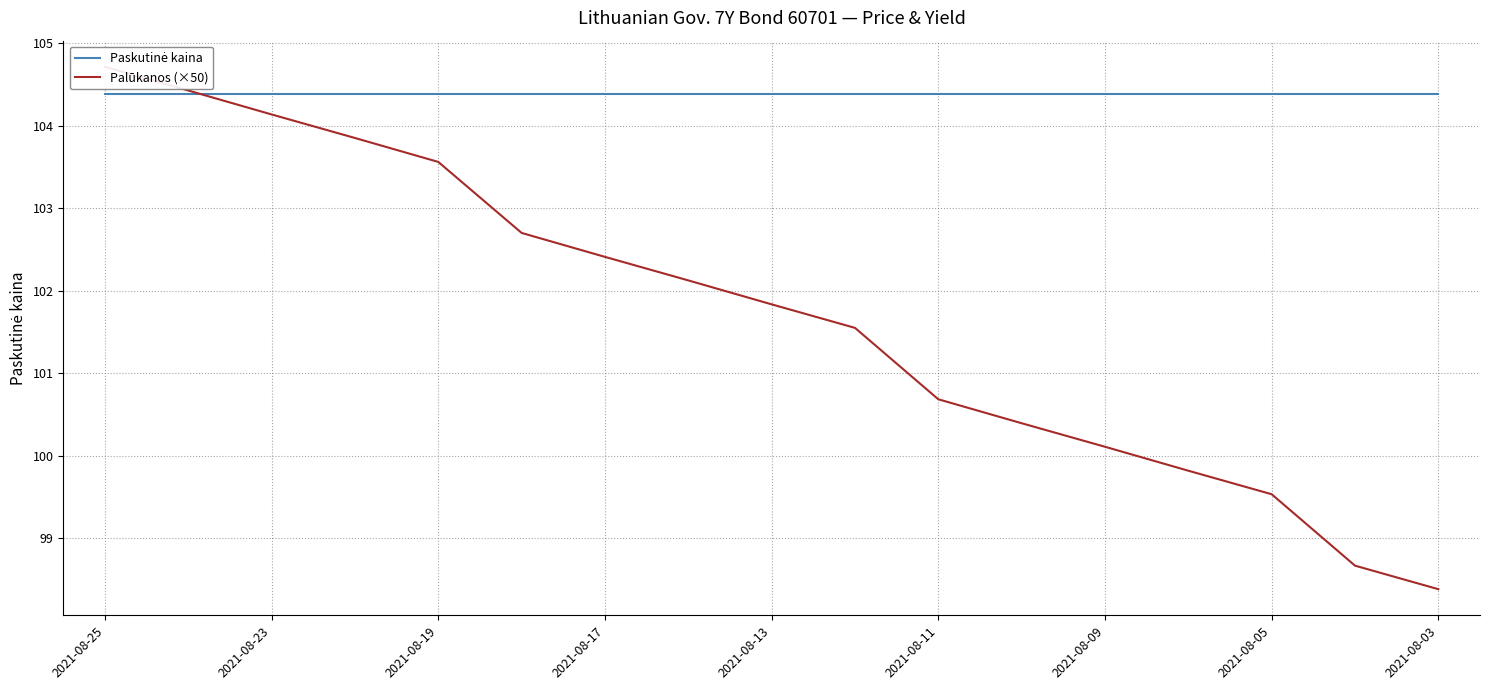

The Paskutinė kaina series shows 104.4 at 2021-08-23. True or false?

True